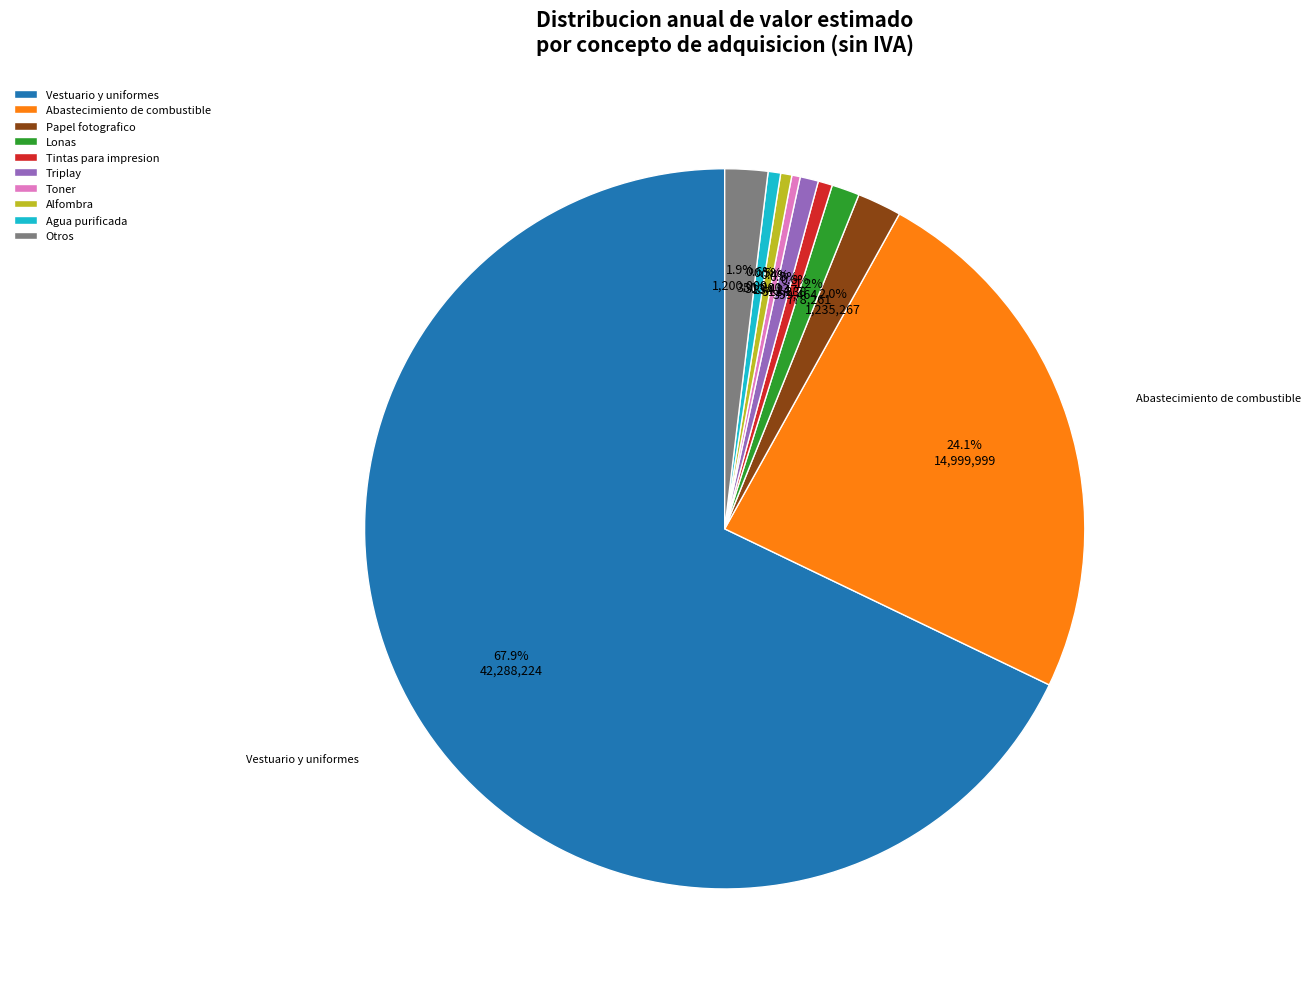

What portion of the pie excludes Tintas para impresion?

99.4%